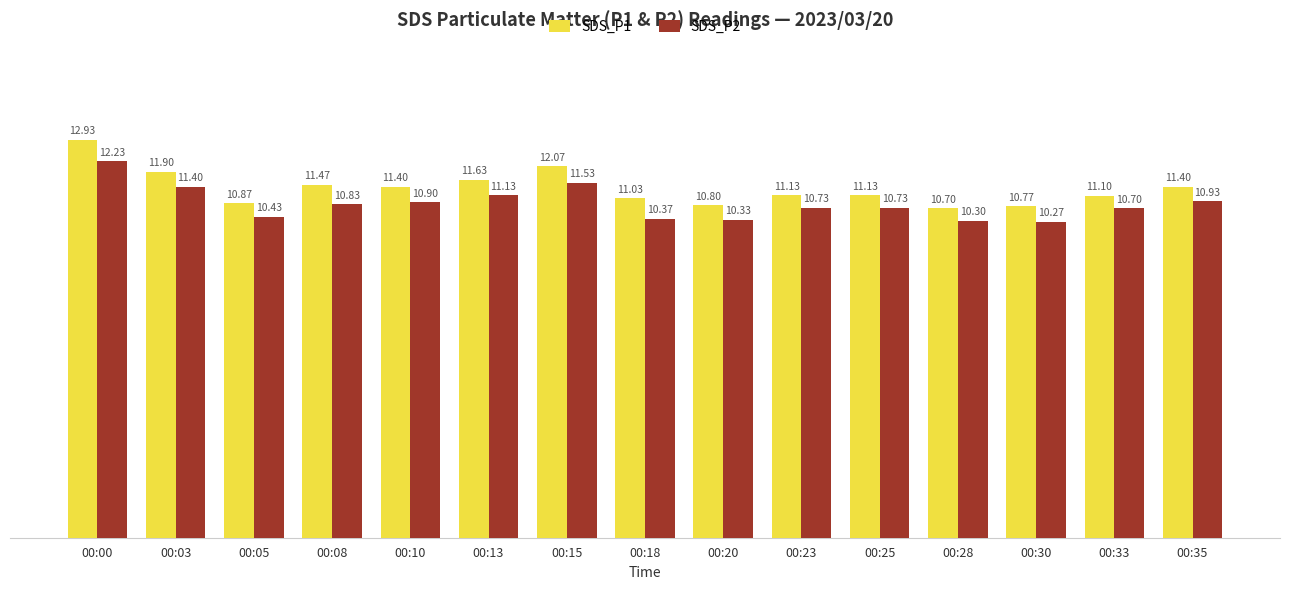

What is the difference between the maximum and second lowest values in the SDS_P1 series?

2.2